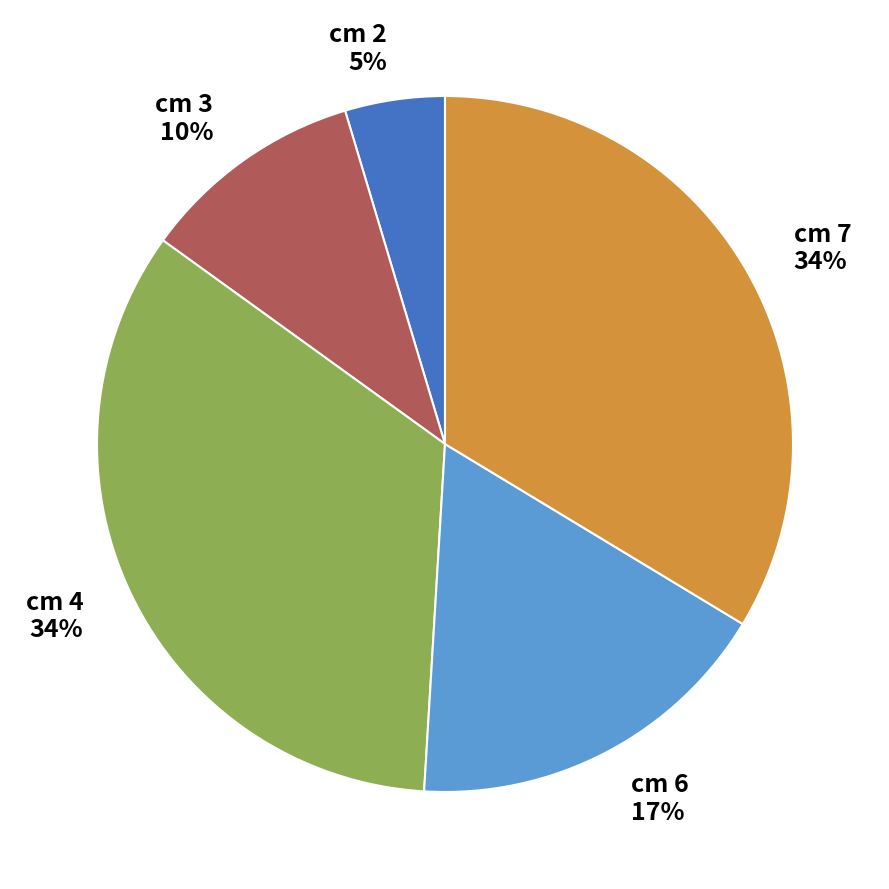

To the nearest percent, what is the average slice percentage?

20%